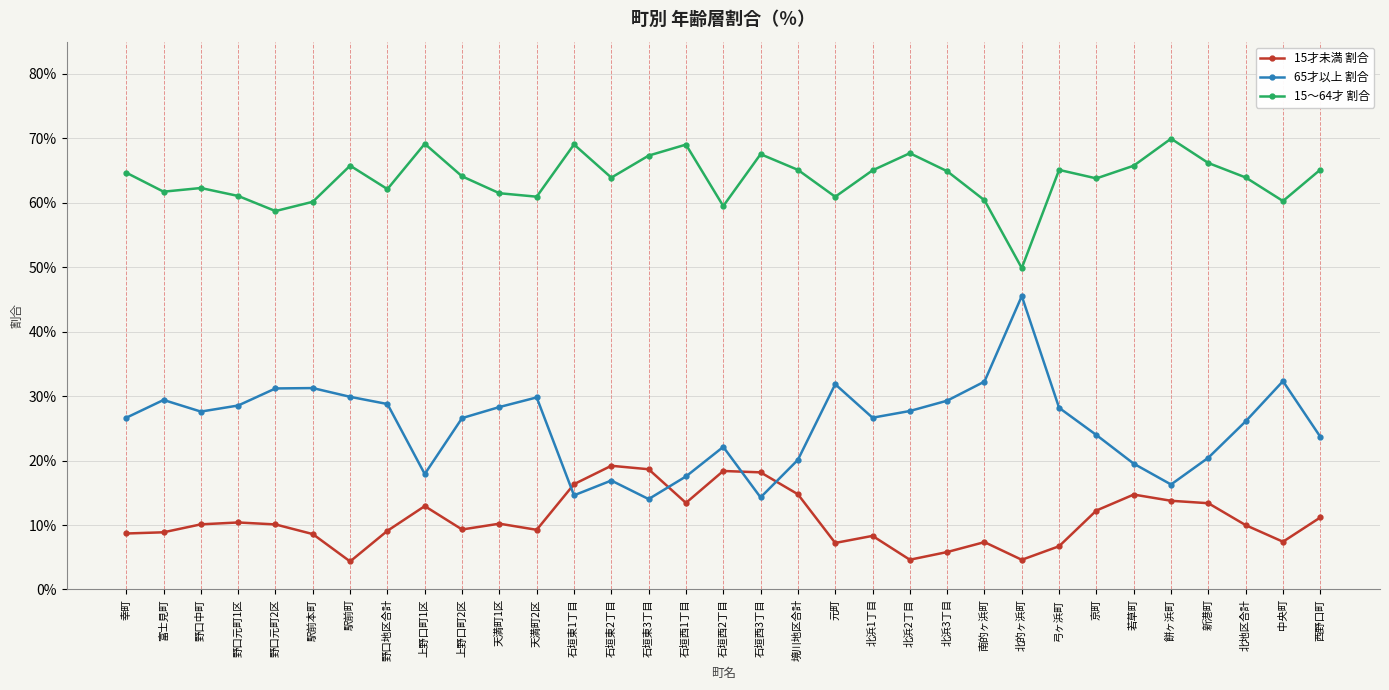

What are all the series names shown in the legend?

15才未満 割合, 65才以上 割合, 15～64才 割合